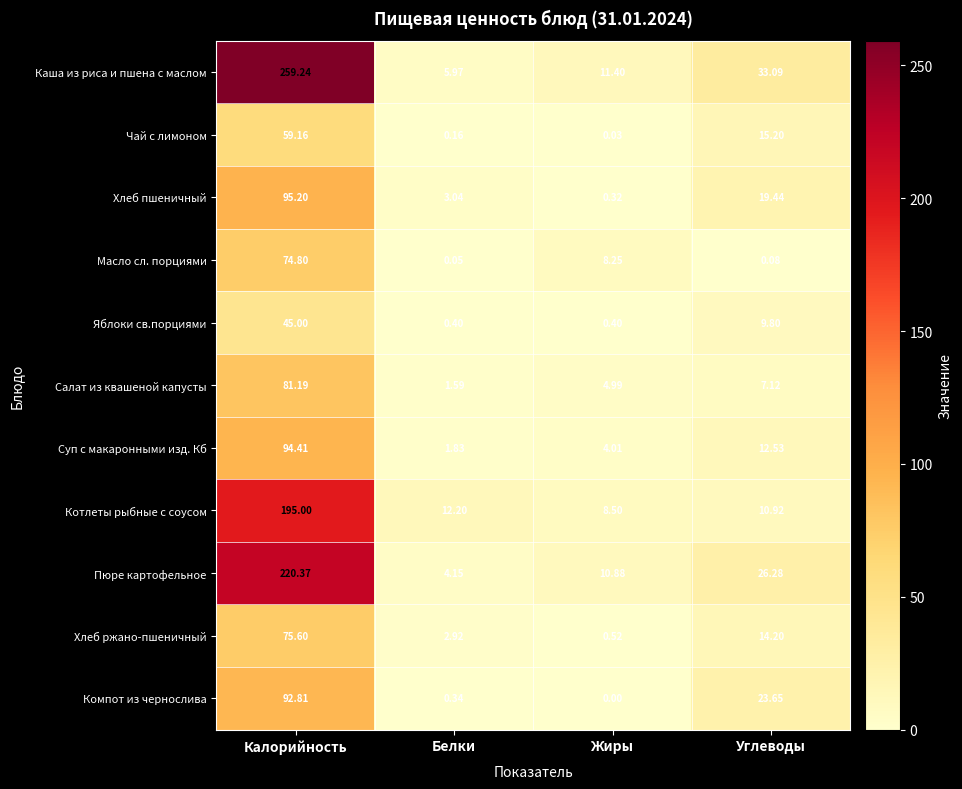

Where does the Чай с лимоном series first go above 15?

Калорийность